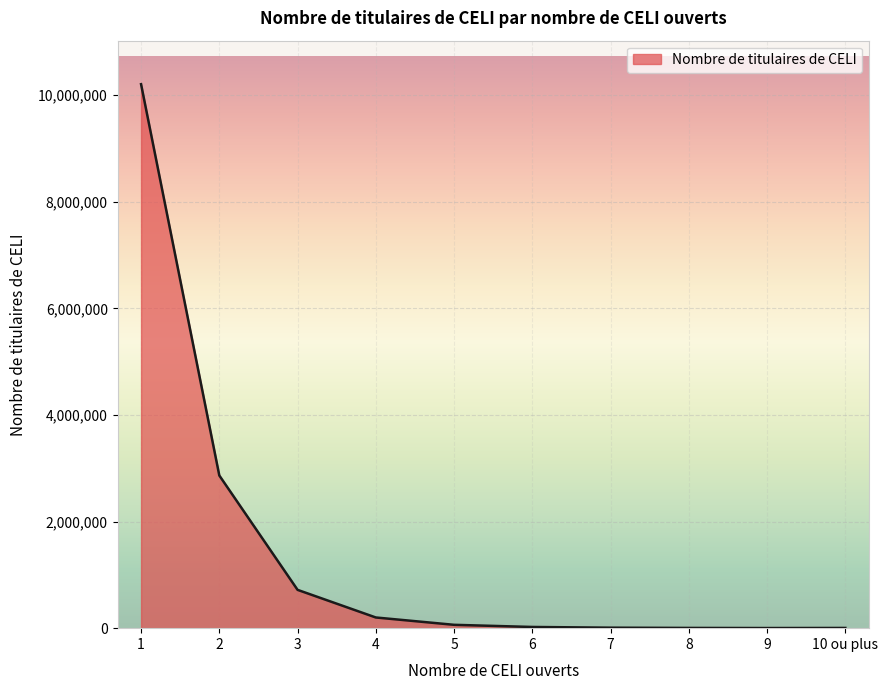

The value at 2 is 3791200. True or false?

False